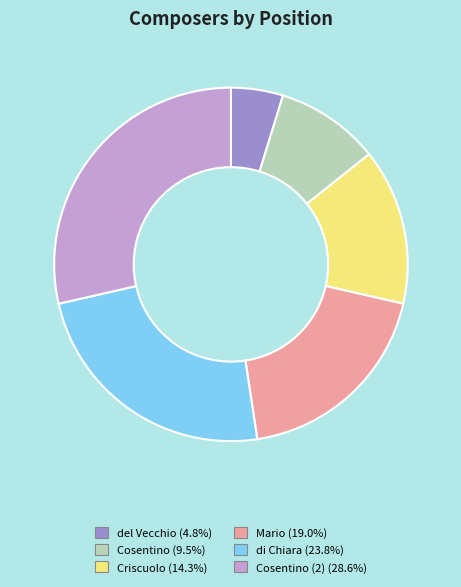

Is there any slice that represents more than half of the pie?

No